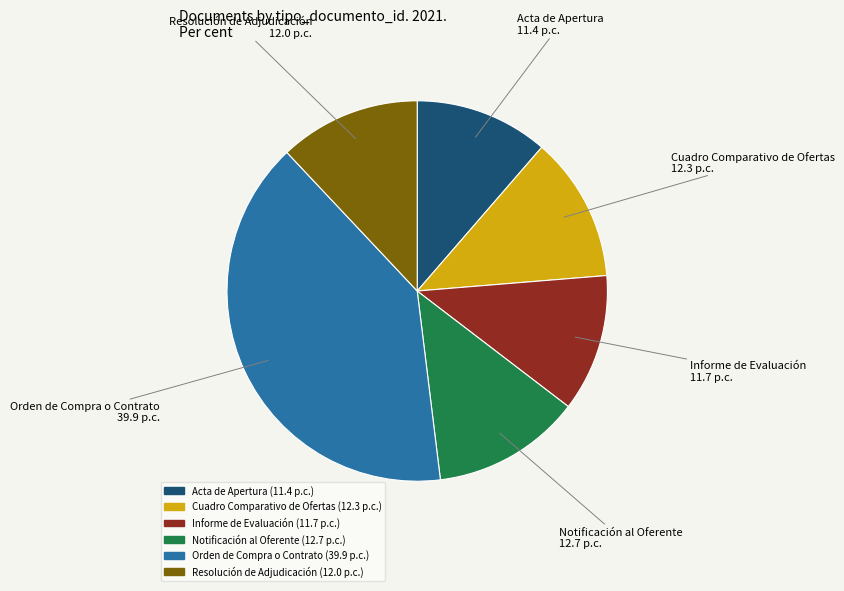

What is the ratio of the value at Cuadro Comparativo de Ofertas to the value at Orden de Compra o Contrato?

0.3